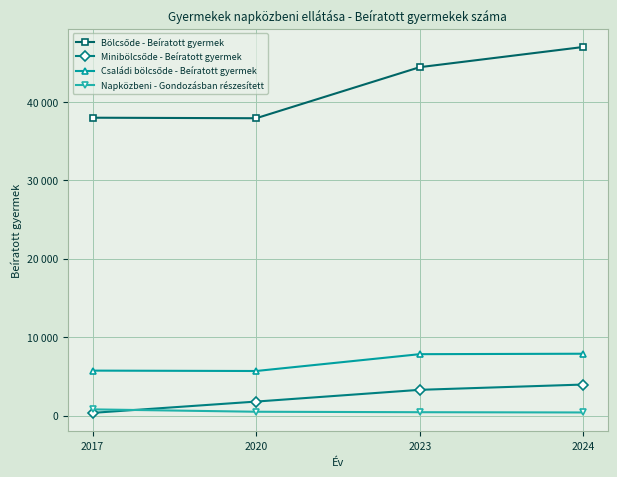

What is the smallest value displayed?

346